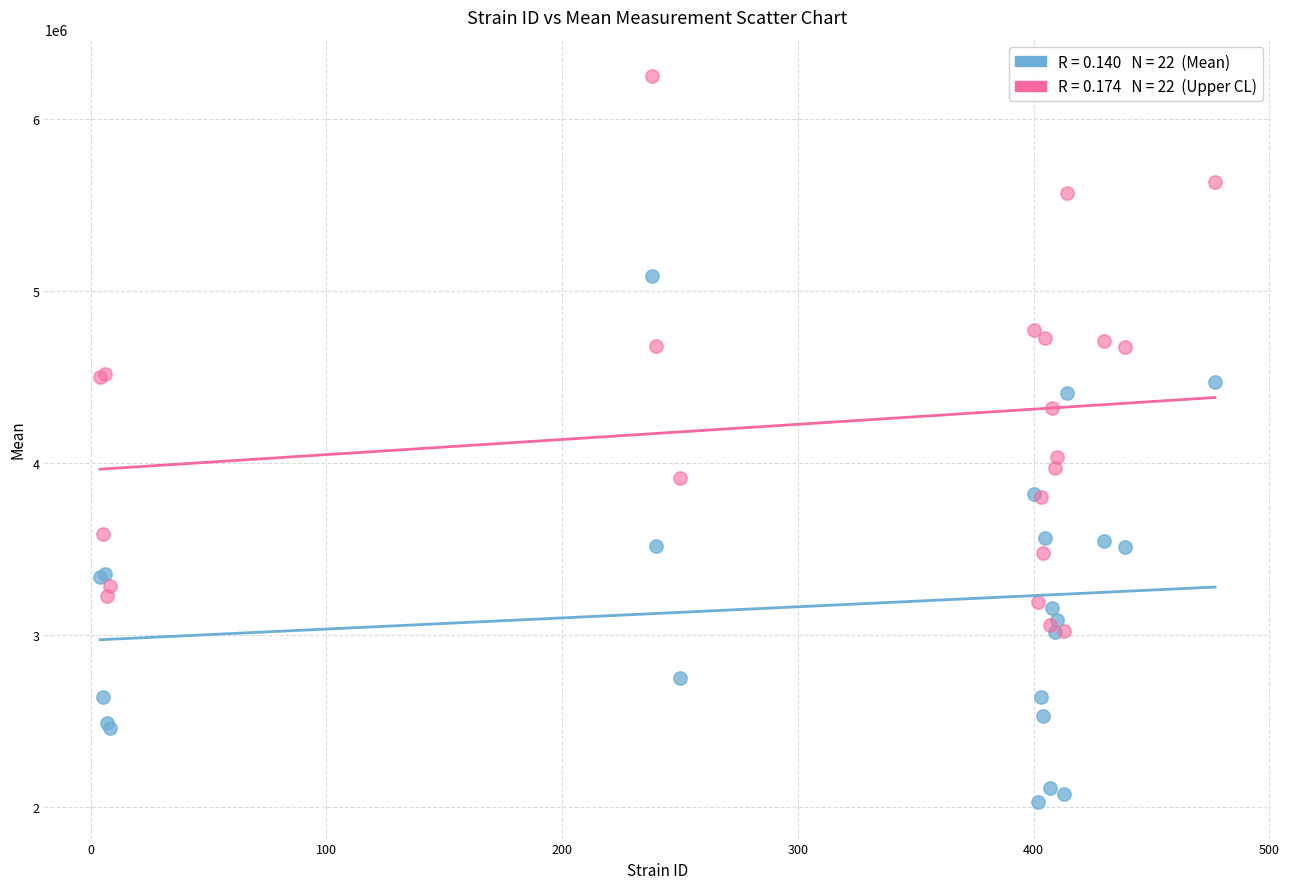

Across all series, what Y value is closest to 4140114?

4036462.8